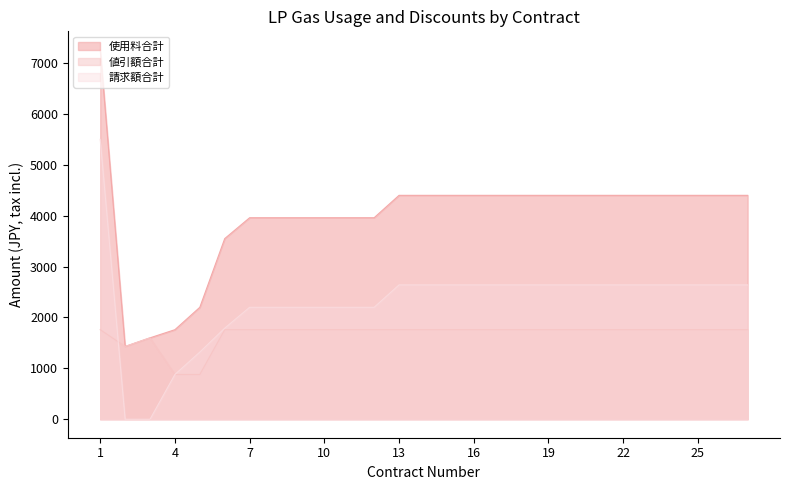

List the series in order of their peak value, highest first.

使用料合計, 請求額合計, 値引額合計